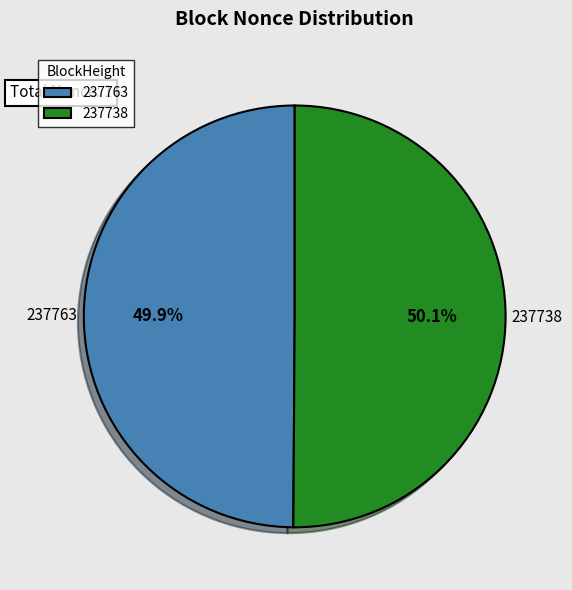

Count the number of slices in the pie.

2